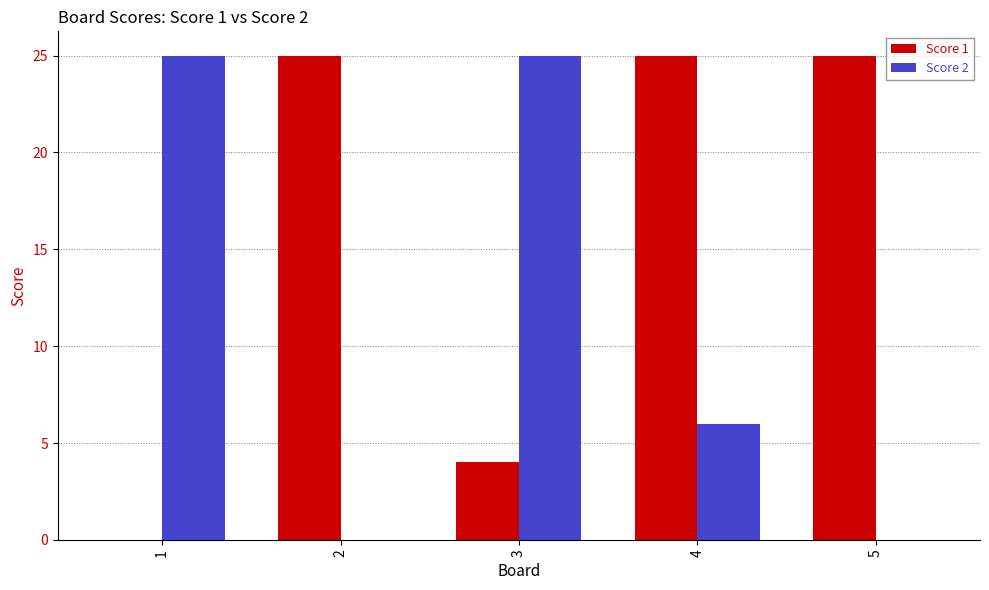

How many distinct data groups are displayed?

2